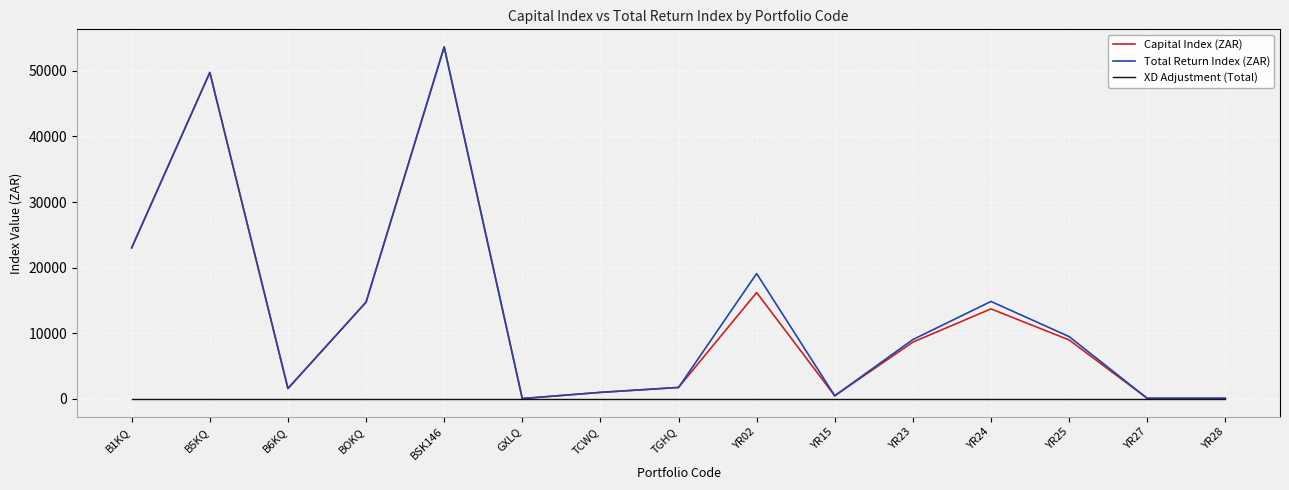

What is the spread (max minus min) of values at YR25?

9507.2